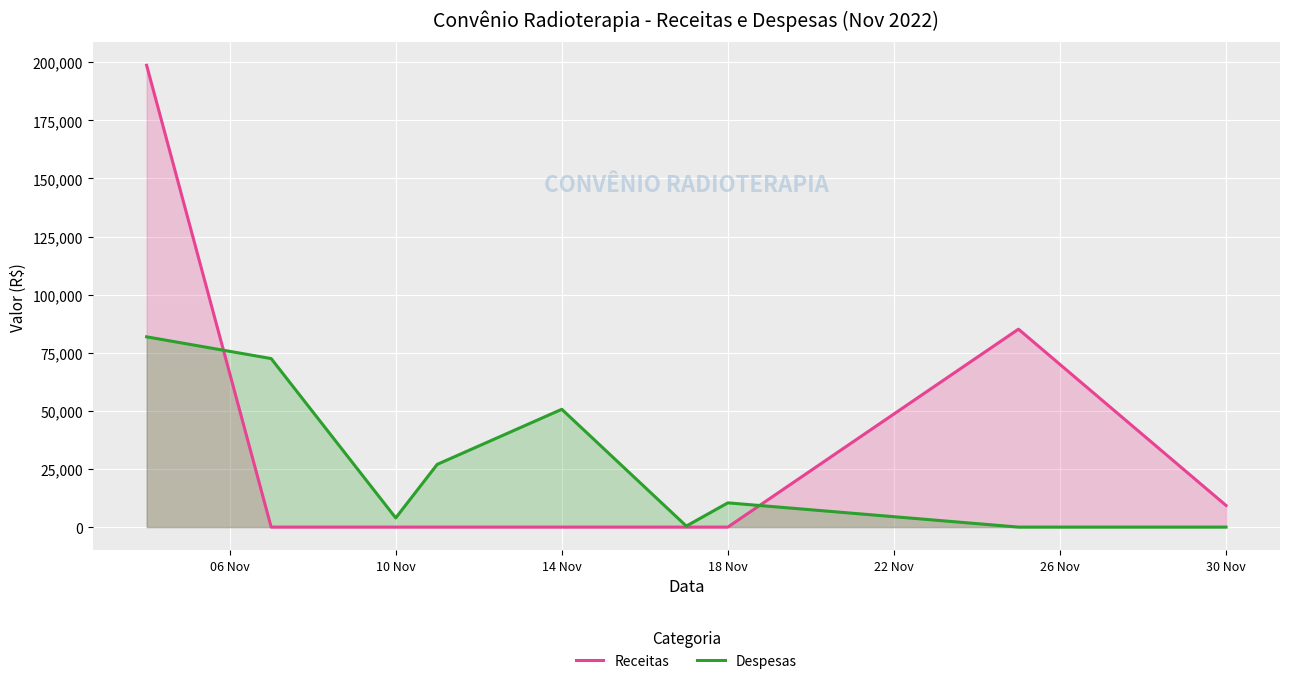

List the series in order of their peak value, highest first.

Receitas, Despesas